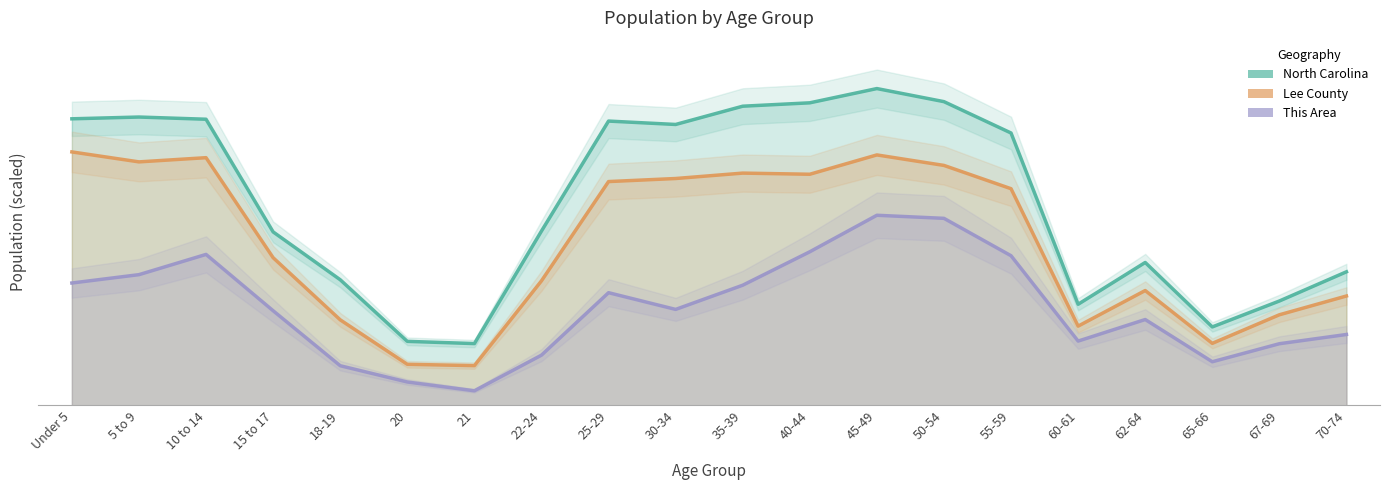

True or false: North Carolina and This Area intersect in this chart.

False